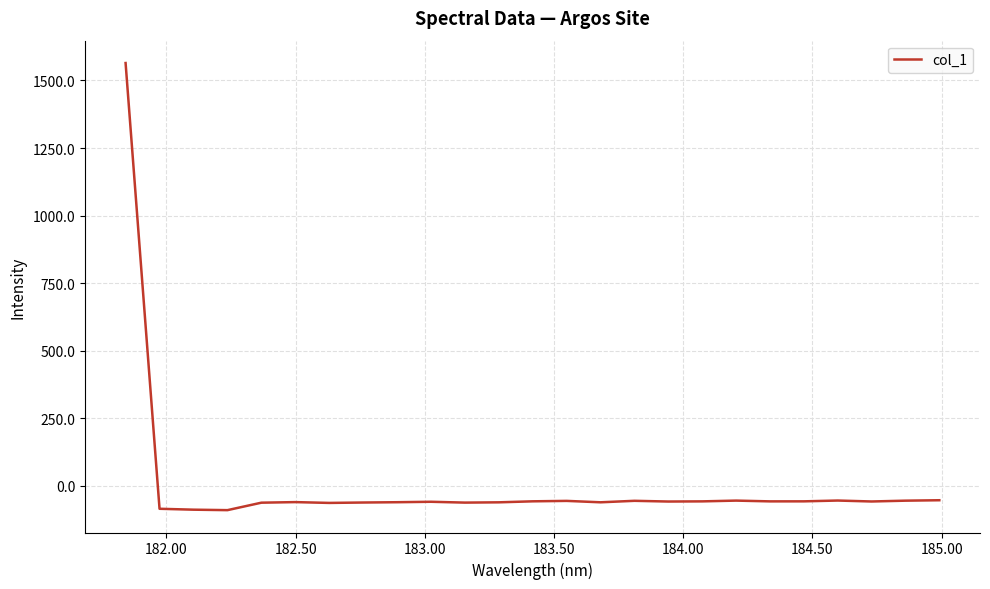

What is the greatest value displayed?

1564.3